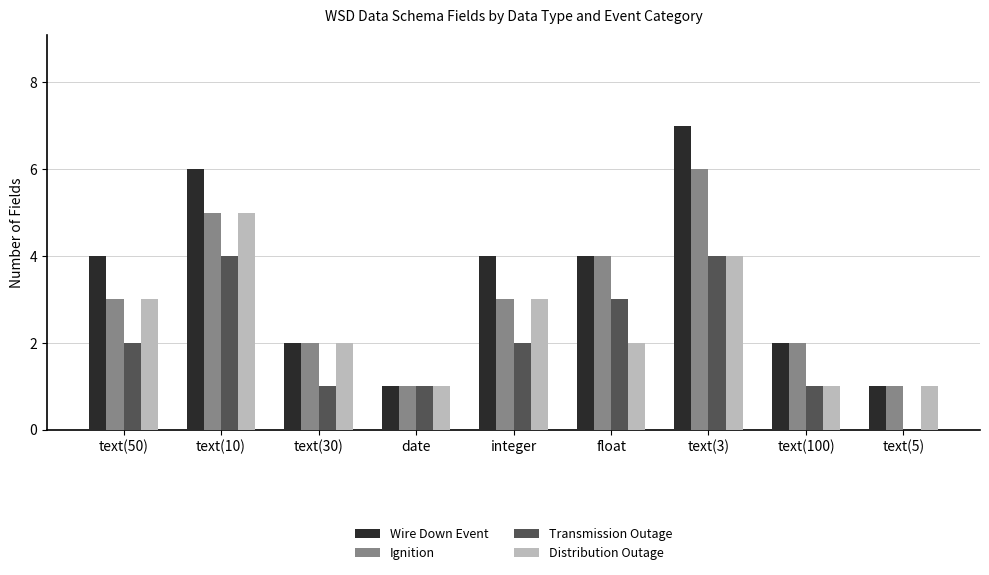

What is the total value across all series at date?

4